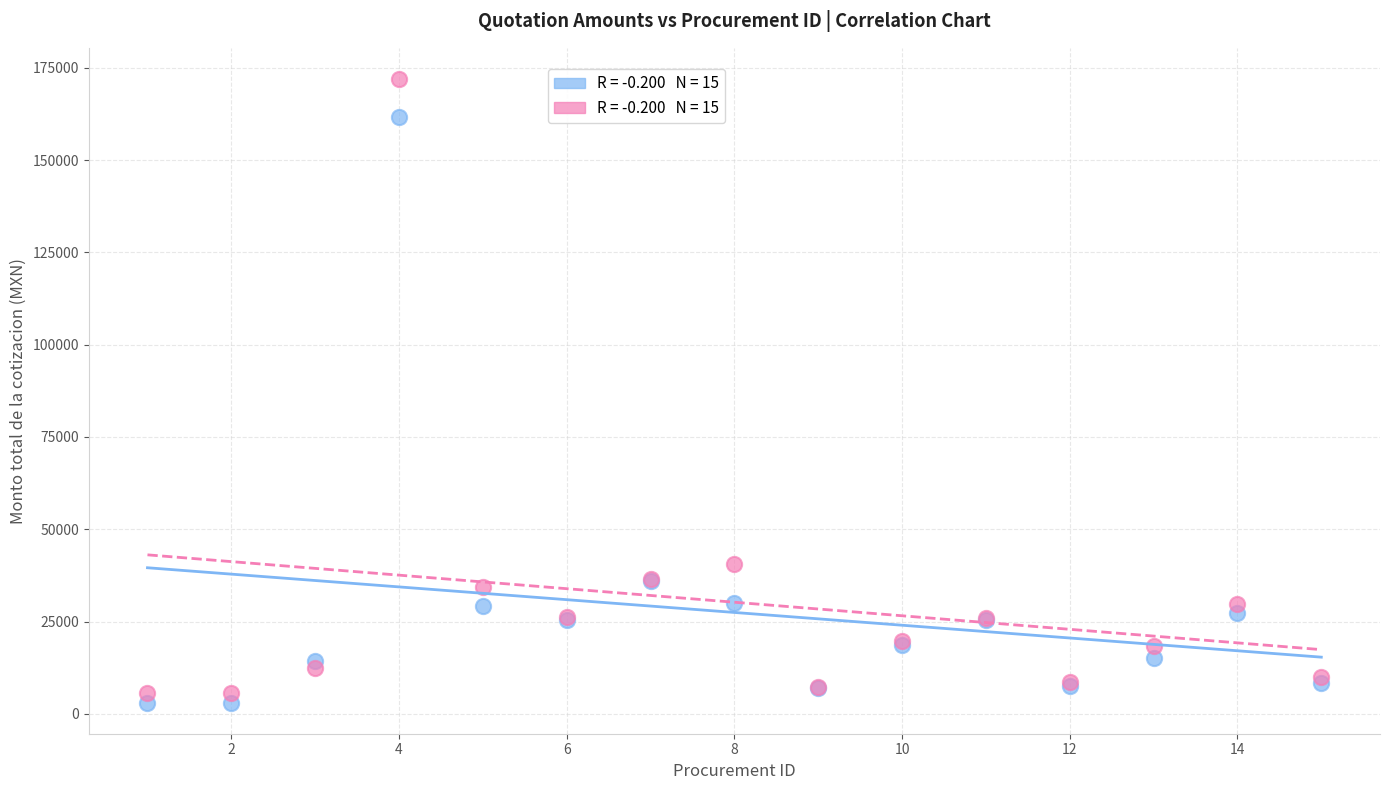

Across all series, what Y value is closest to 87508?

40708.5